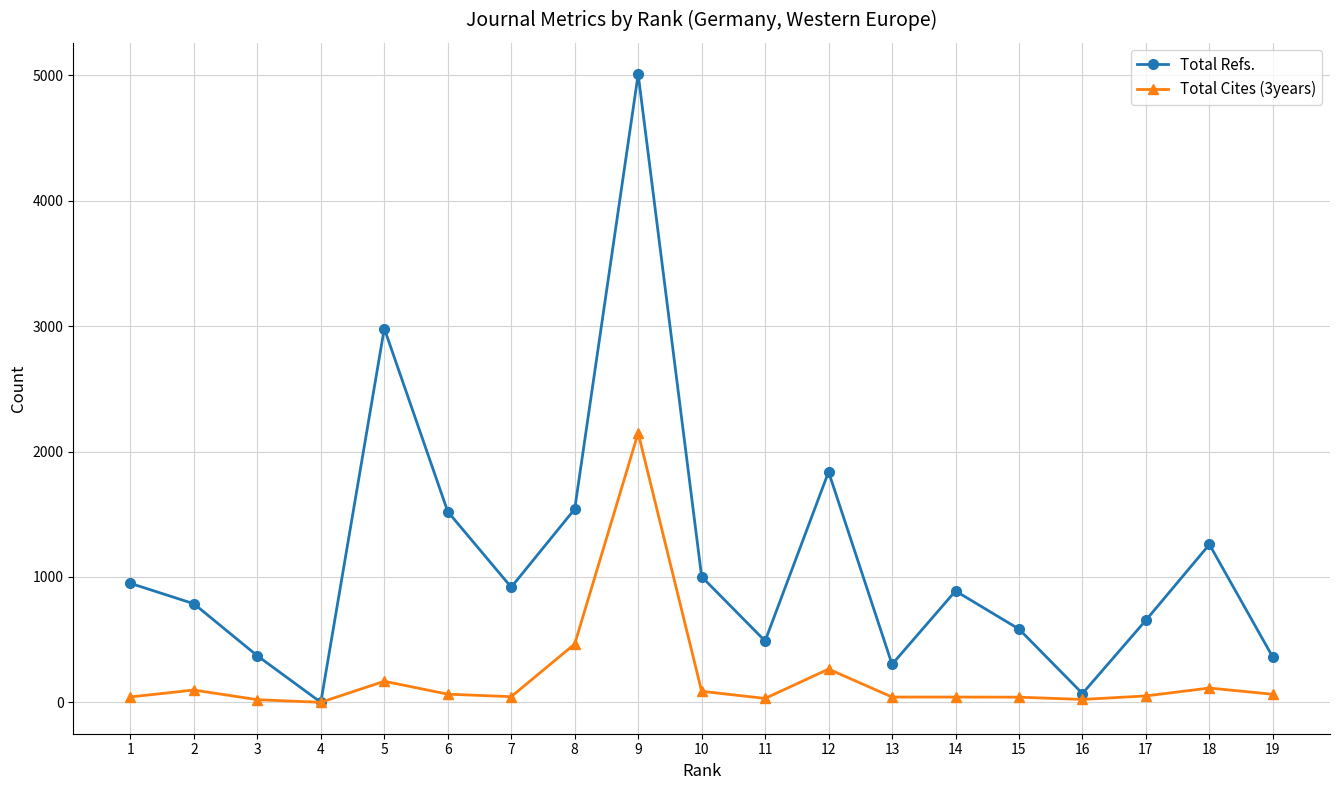

What is the sum of all Total Refs. values?

21523